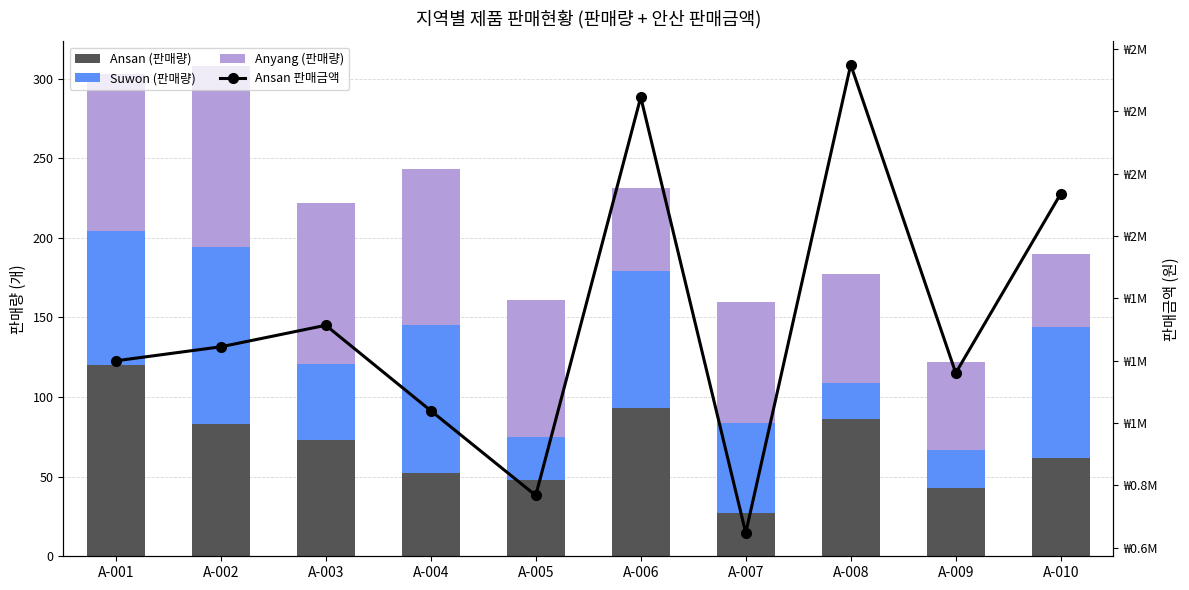

Which series changed the most between A-002 and A-007?

Ansan 판매금액